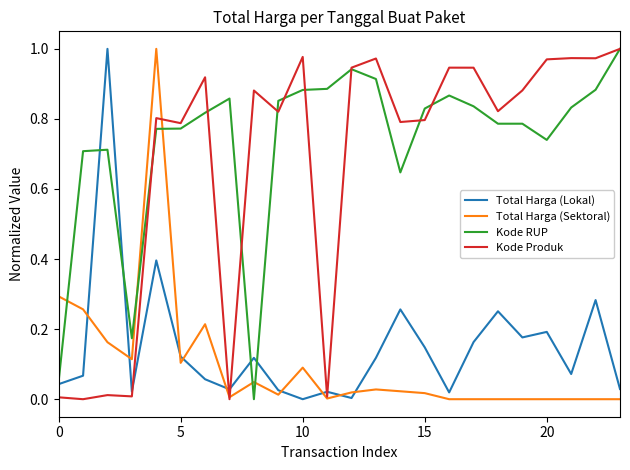

True or false: Kode RUP and Total Harga (Sektoral) cross at least once.

True